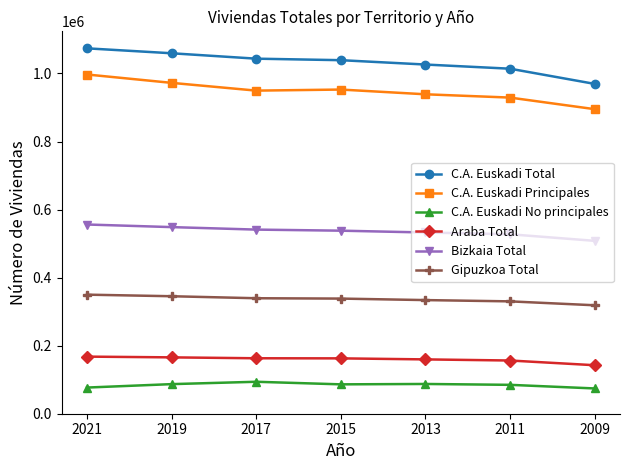

Which series has the largest range (max minus min)?

C.A. Euskadi Total